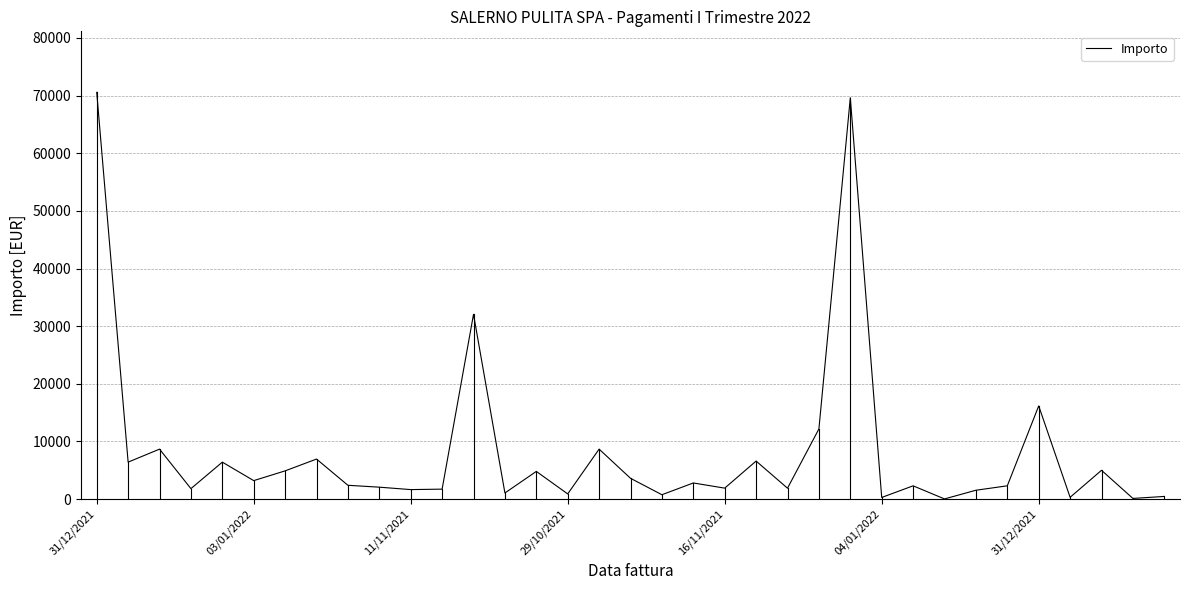

What is the difference between the maximum and minimum values?

70529.0